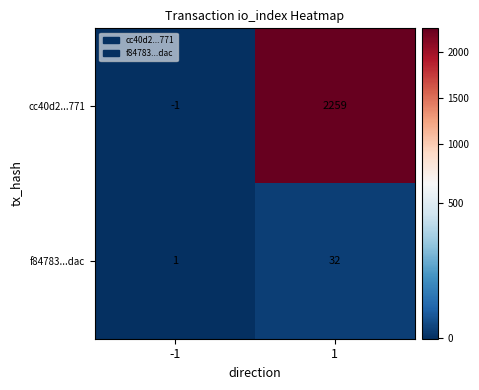

What is the sum of all f84783...dac values?

33